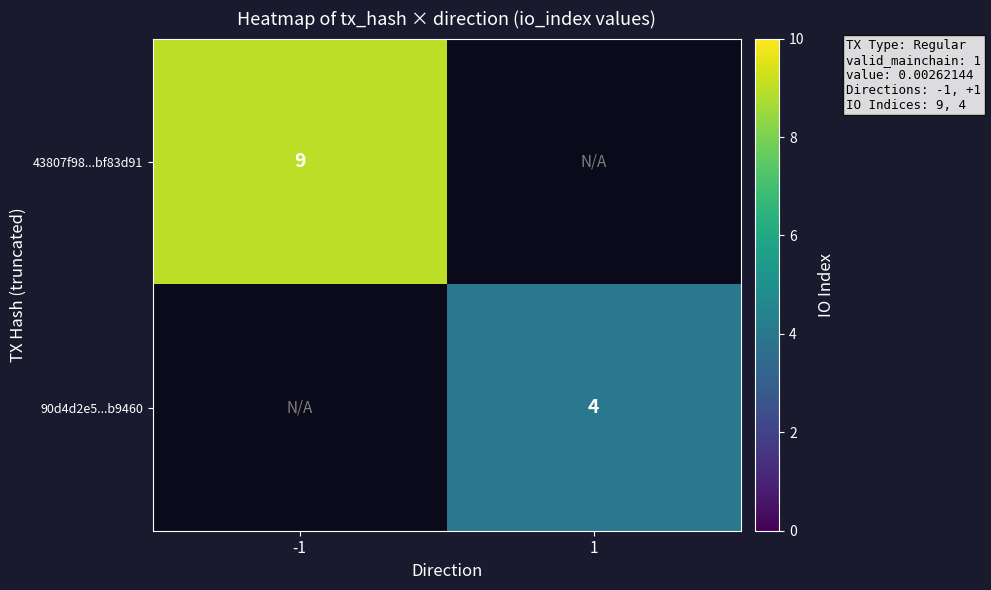

The 90d4d2e5...b9460 series shows 4 at 1. True or false?

True